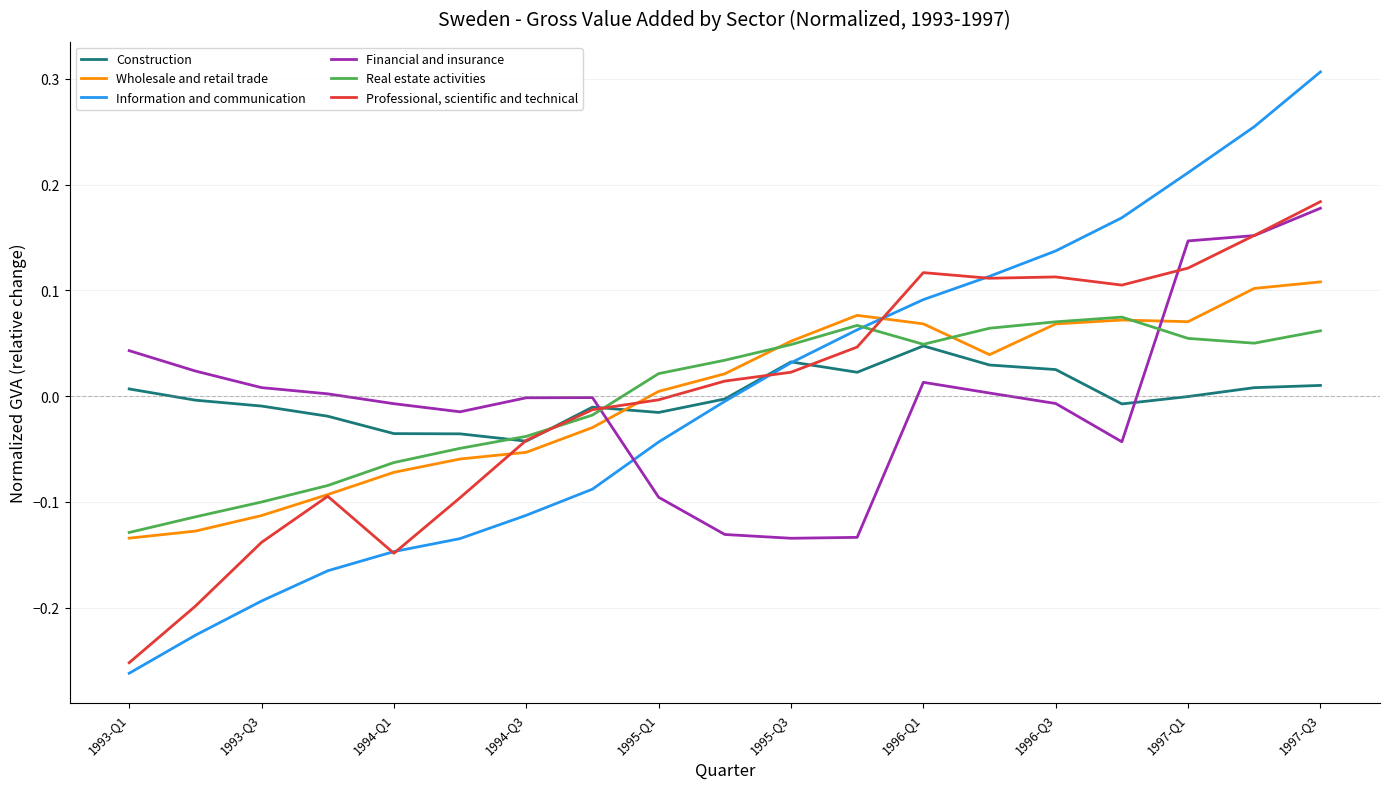

True or false: Financial and insurance and Information and communication intersect in this chart.

True